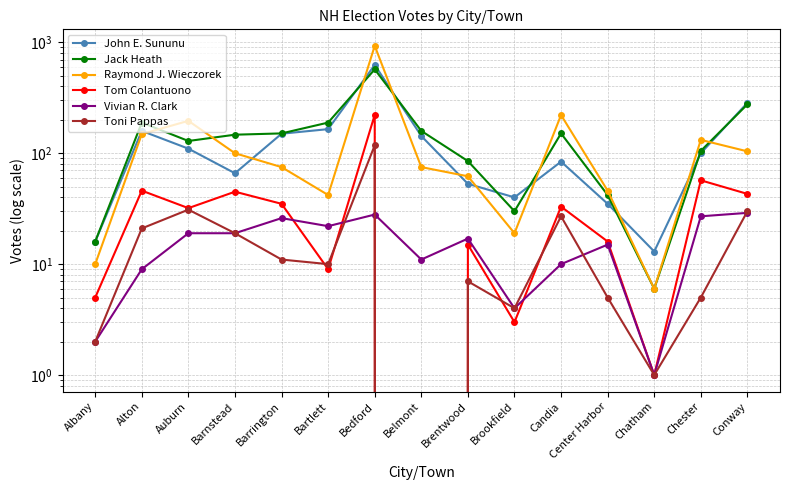

True or false: Toni Pappas has a value of 5 at Bartlett.

False